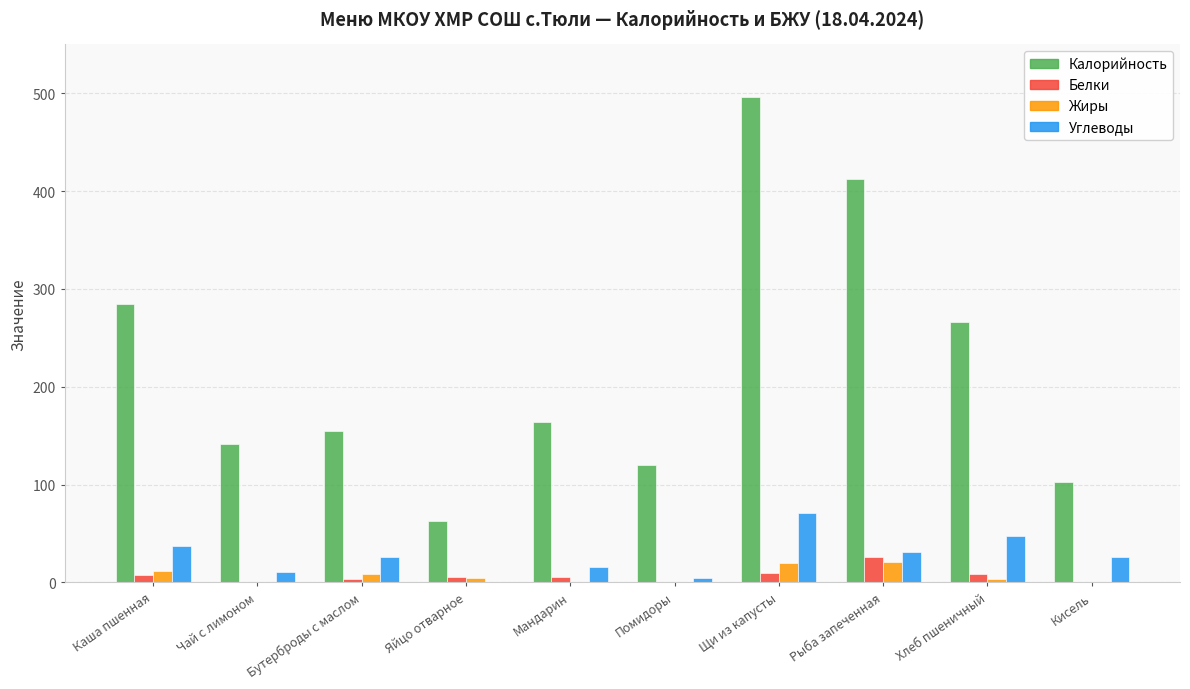

Which series changed the most between Чай с лимоном and Помидоры?

Калорийность